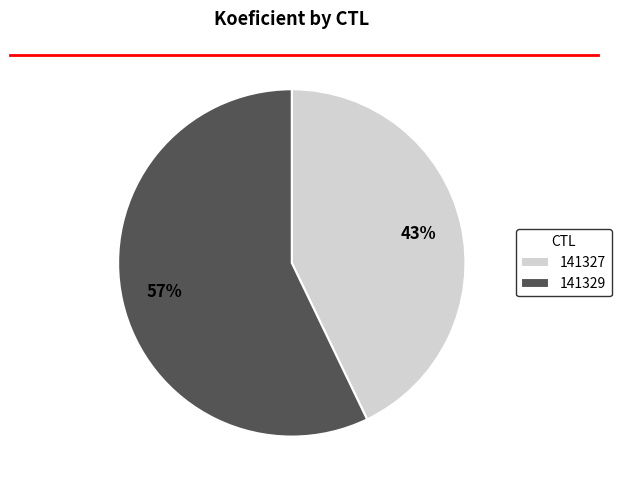

Is it true that 141329 is 68% of the pie?

False